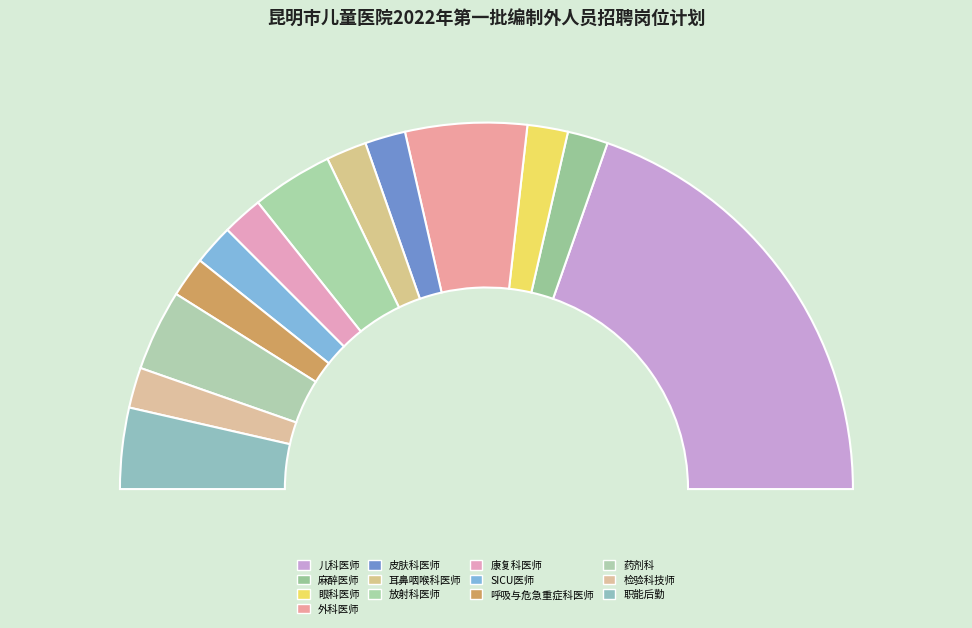

Which slice is the largest?

儿科医师